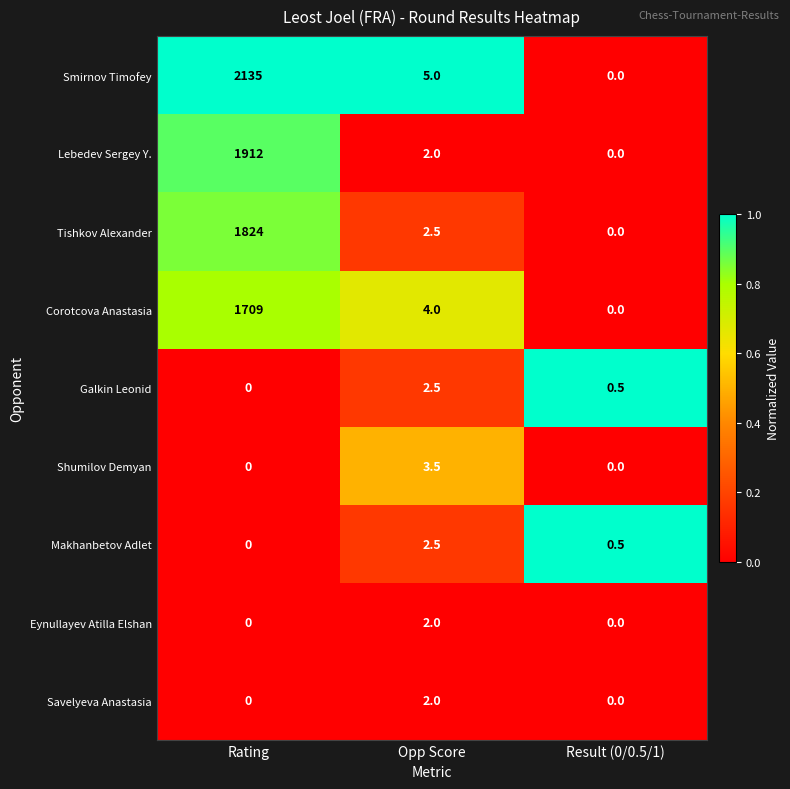

Reading left to right, what are all the values shown in this chart?

Smirnov Timofey: 2135.0	5.0	0.0
Lebedev Sergey Y.: 1912.0	2.0	0.0
Tishkov Alexander: 1824.0	2.5	0.0
Corotcova Anastasia: 1709.0	4.0	0.0
Galkin Leonid: 0.0	2.5	0.5
Shumilov Demyan: 0.0	3.5	0.0
Makhanbetov Adlet: 0.0	2.5	0.5
Eynullayev Atilla Elshan: 0.0	2.0	0.0
Savelyeva Anastasia: 0.0	2.0	0.0